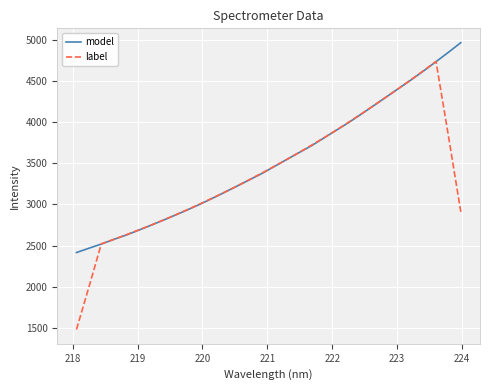

What are all the series names shown in the legend?

model, label